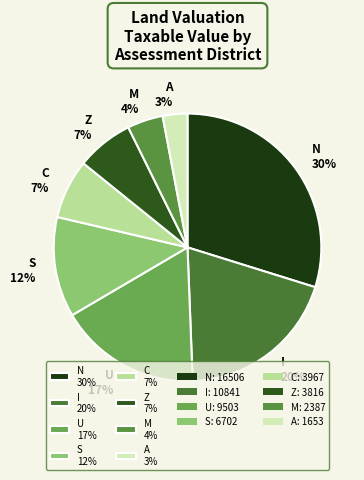

Is there any slice that represents more than half of the pie?

No